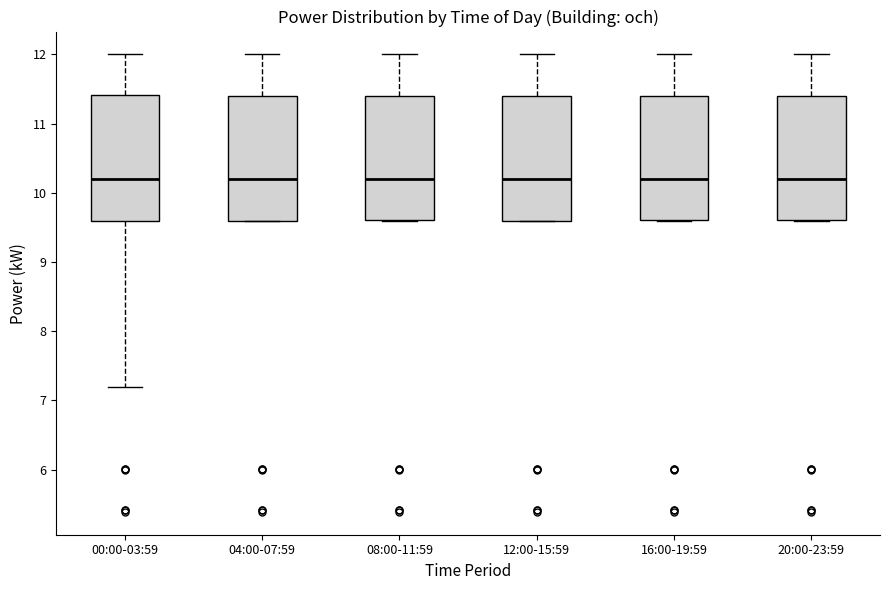

Where is the lower edge of the box for 12:00-15:59 on the y-axis? The values are not printed on the chart, so give them approximately, as read against the axis.

9.6